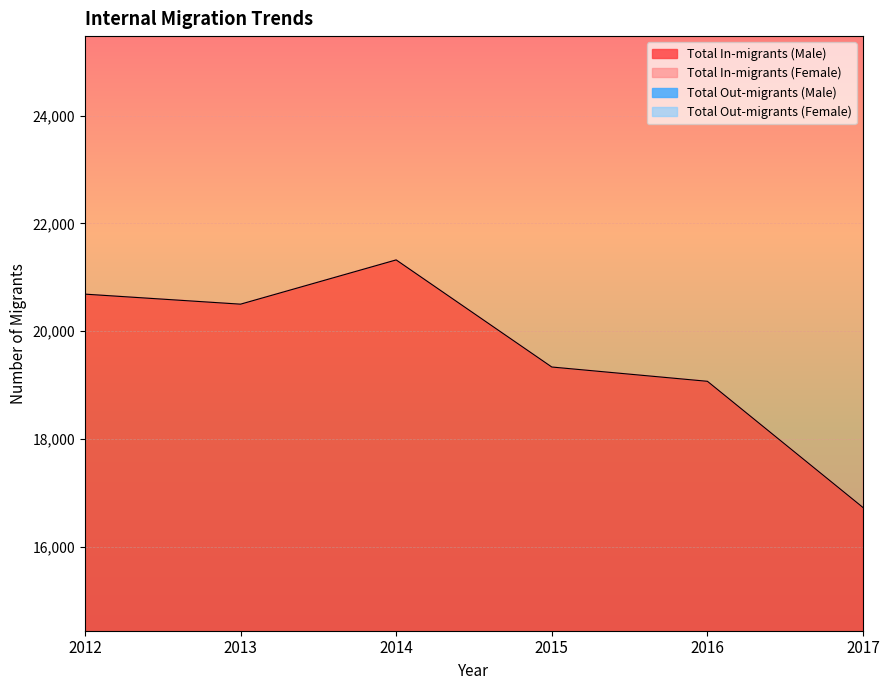

What is the difference between the maximum and minimum values in the Total In-migrants (Female) series?

9222